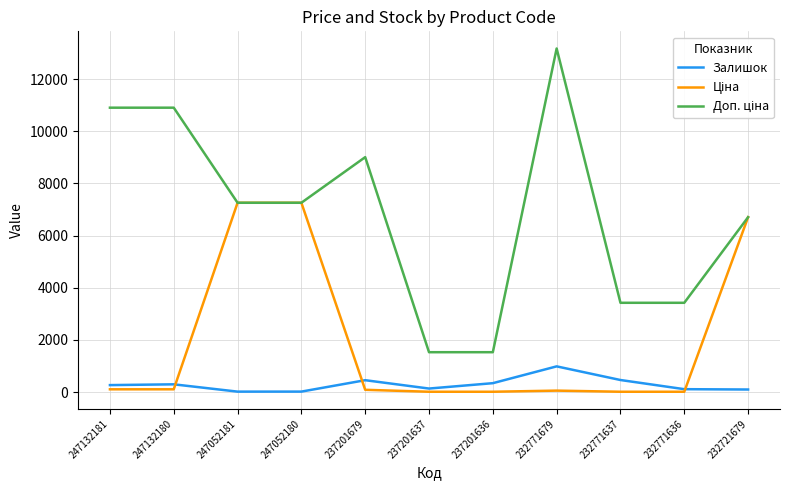

Is this an area chart (filled region under the line)?

No